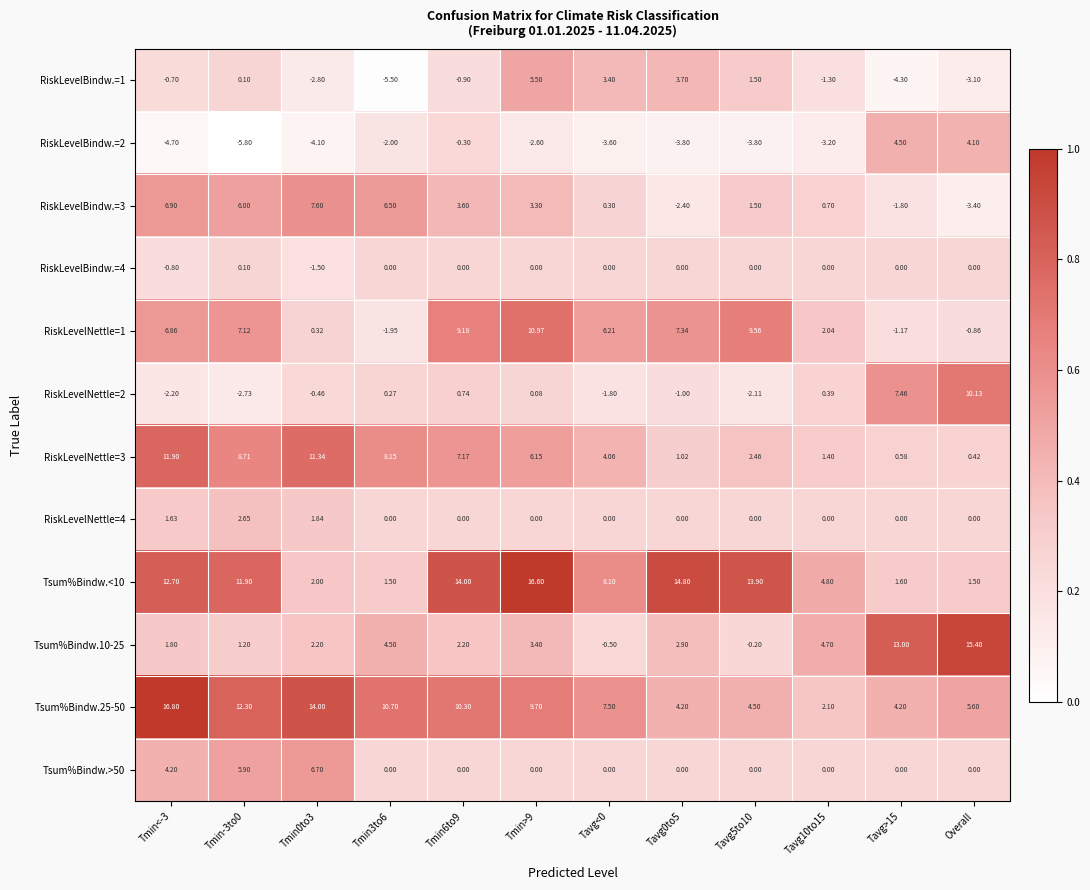

Count the number of categories in the chart.

12